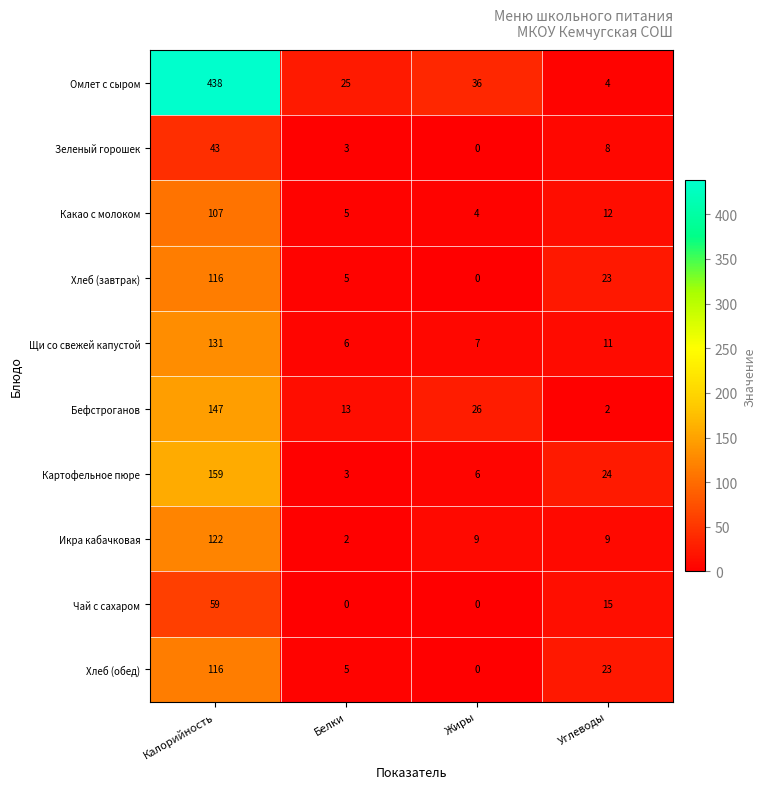

What is the difference between the second highest and minimum values in the Щи со свежей капустой series?

5